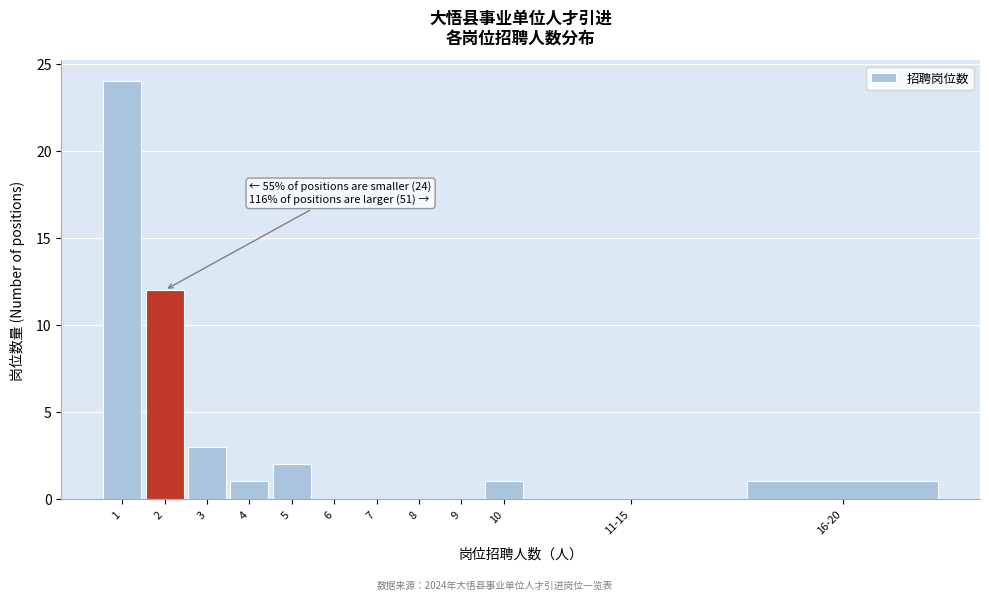

Reading left to right, list all the values displayed in this chart.

1=24	2=12	3=3	4=1	5=2	6=0	7=0	8=0	9=0	10=1	11-15=0	16-20=1